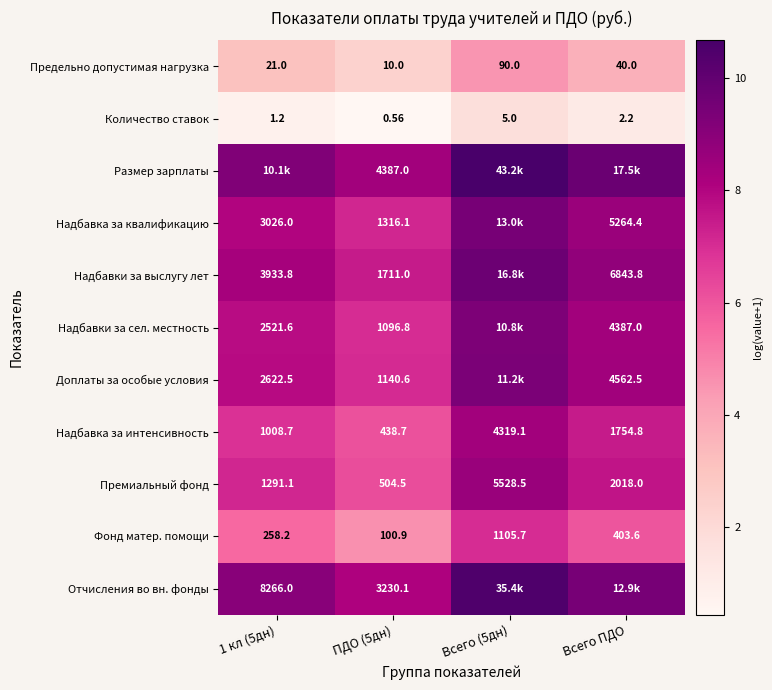

At how many categories does at least one series exceed 8?

4